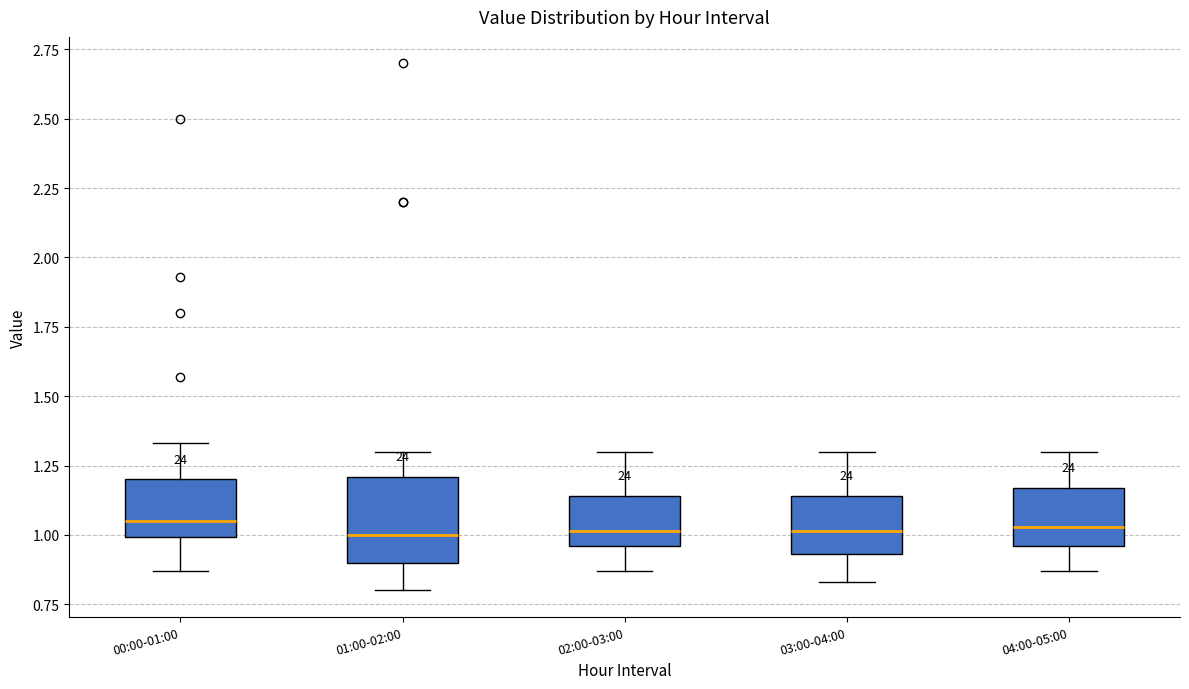

Reading left to right, transcribe this box plot: for each box, give where its median line is, the range the box spans, and where its two whiskers end, as read against the y-axis. The values are not printed on the chart, so give them approximately, as read against the axis.

00:00-01:00: median 1.05, box 1.00 to 1.20, whiskers 0.85 to 1.35
01:00-02:00: median 1.00, box 0.90 to 1.20, whiskers 0.80 to 1.30
02:00-03:00: median 1.00, box 0.95 to 1.15, whiskers 0.85 to 1.30
03:00-04:00: median 1.00, box 0.95 to 1.15, whiskers 0.85 to 1.30
04:00-05:00: median 1.05, box 0.95 to 1.15, whiskers 0.85 to 1.30